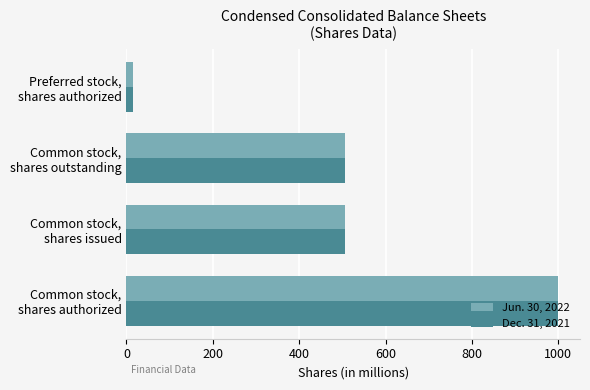

What is the sum of all Jun. 30, 2022 values?

2028.8